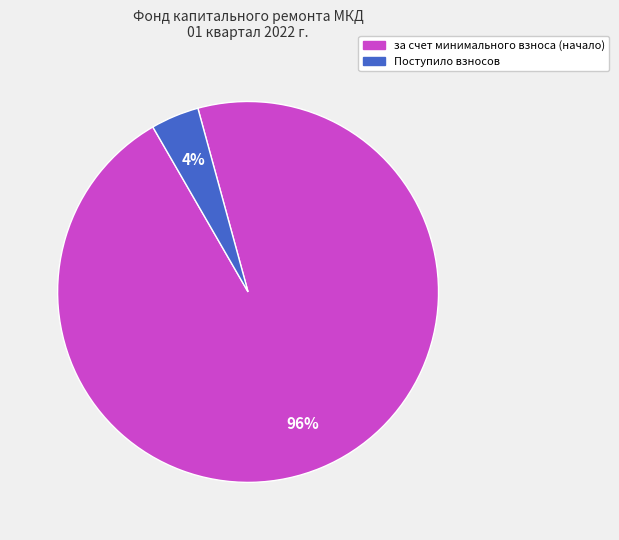

How many slices are in this pie chart?

2